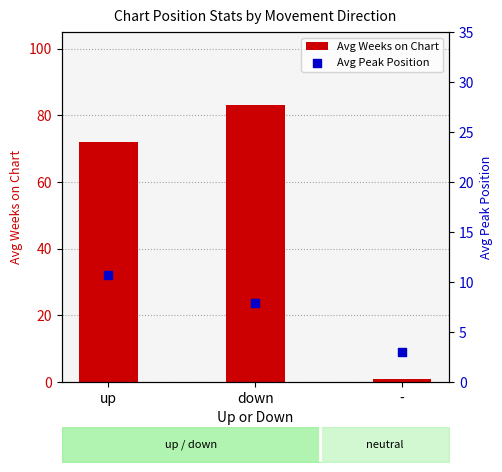

Is the value of Avg Weeks on Chart at - greater than the value of Avg Peak Position at -?

No